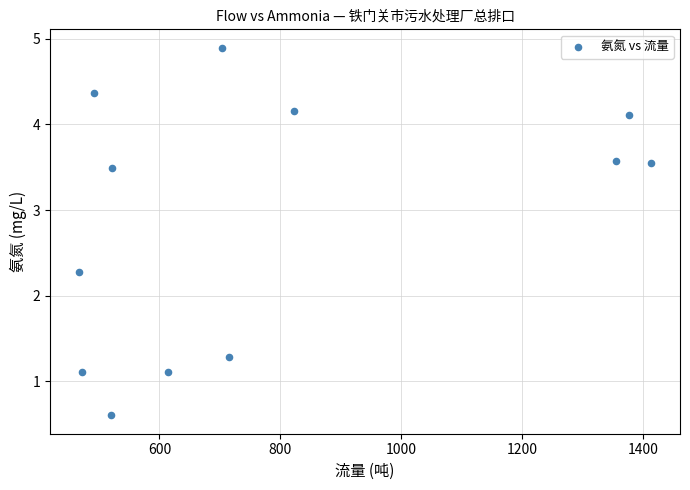

What Y value in the scatter plot is closest to 2?

2.3